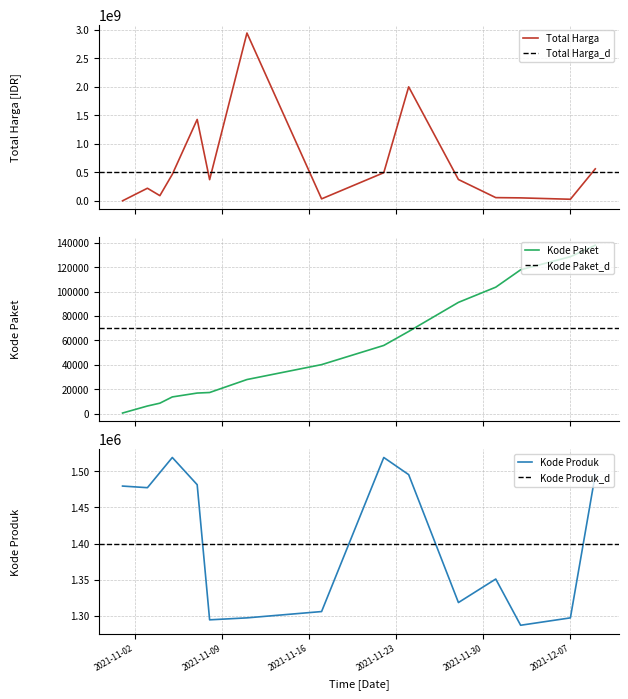

Does the chart display data point markers on the line(s)?

No